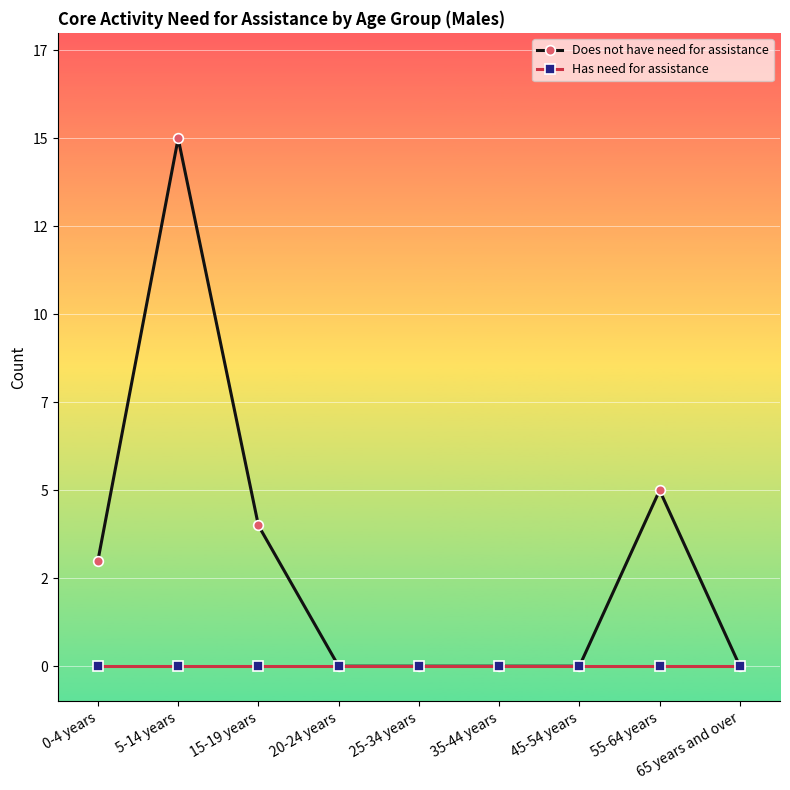

True or false: Has need for assistance has more than 2 points higher than both neighbors.

False